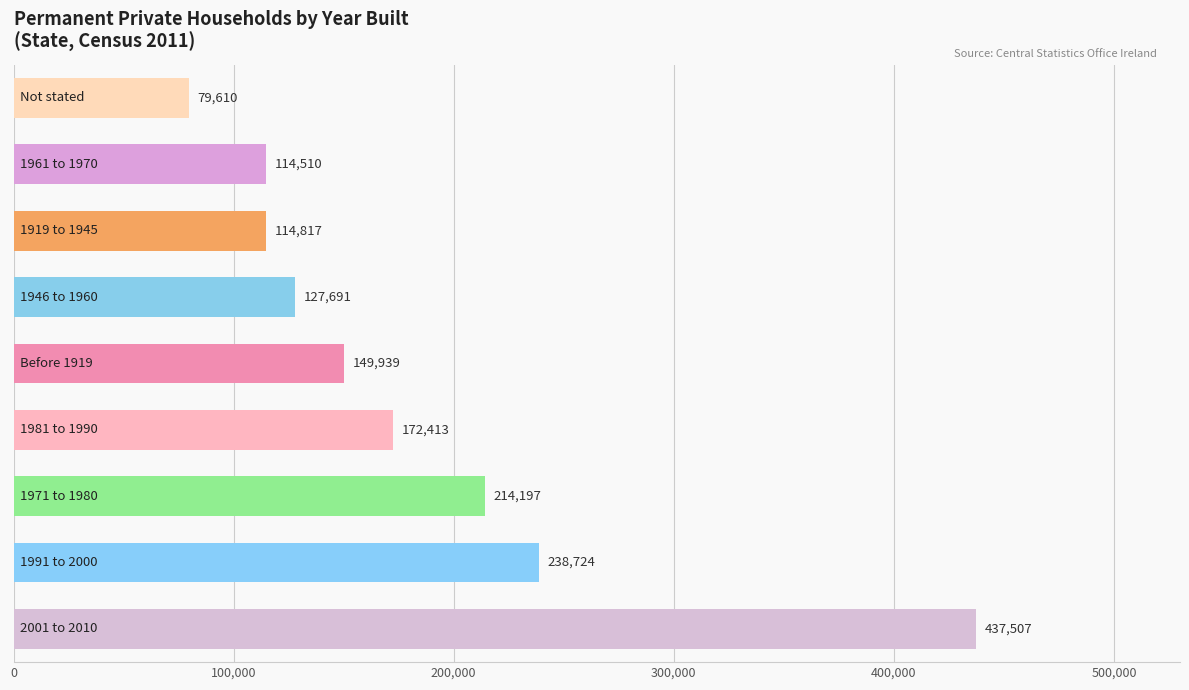

What is the minimum value shown in the chart?

79610